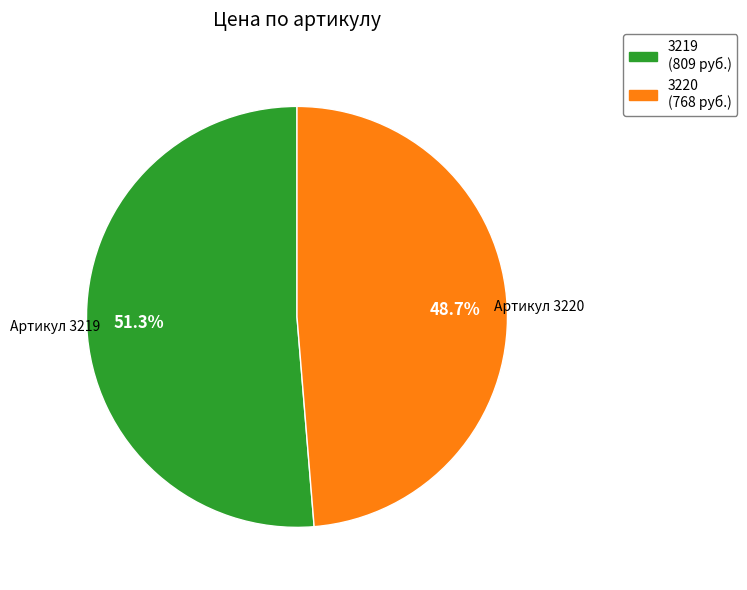

What percentage is NOT represented by 3220?

51.3%